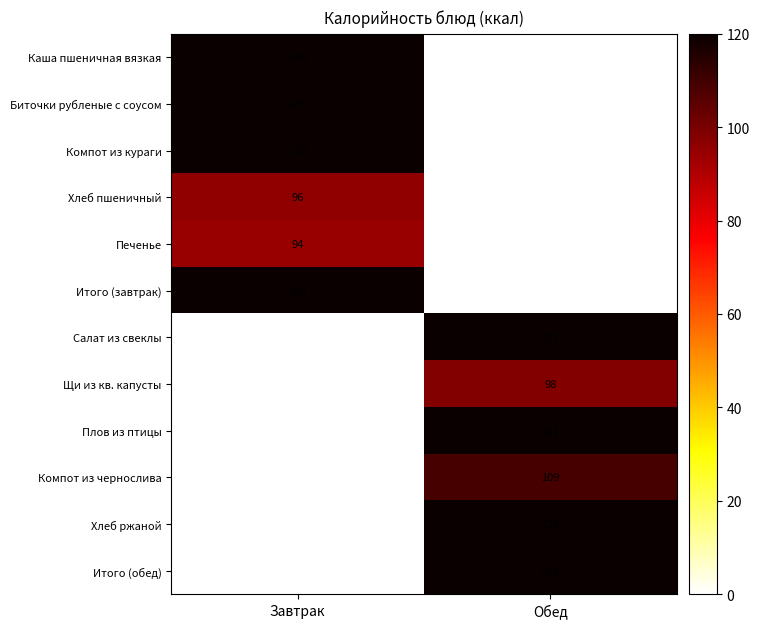

The Итого (завтрак) series shows 664 at Завтрак. True or false?

True